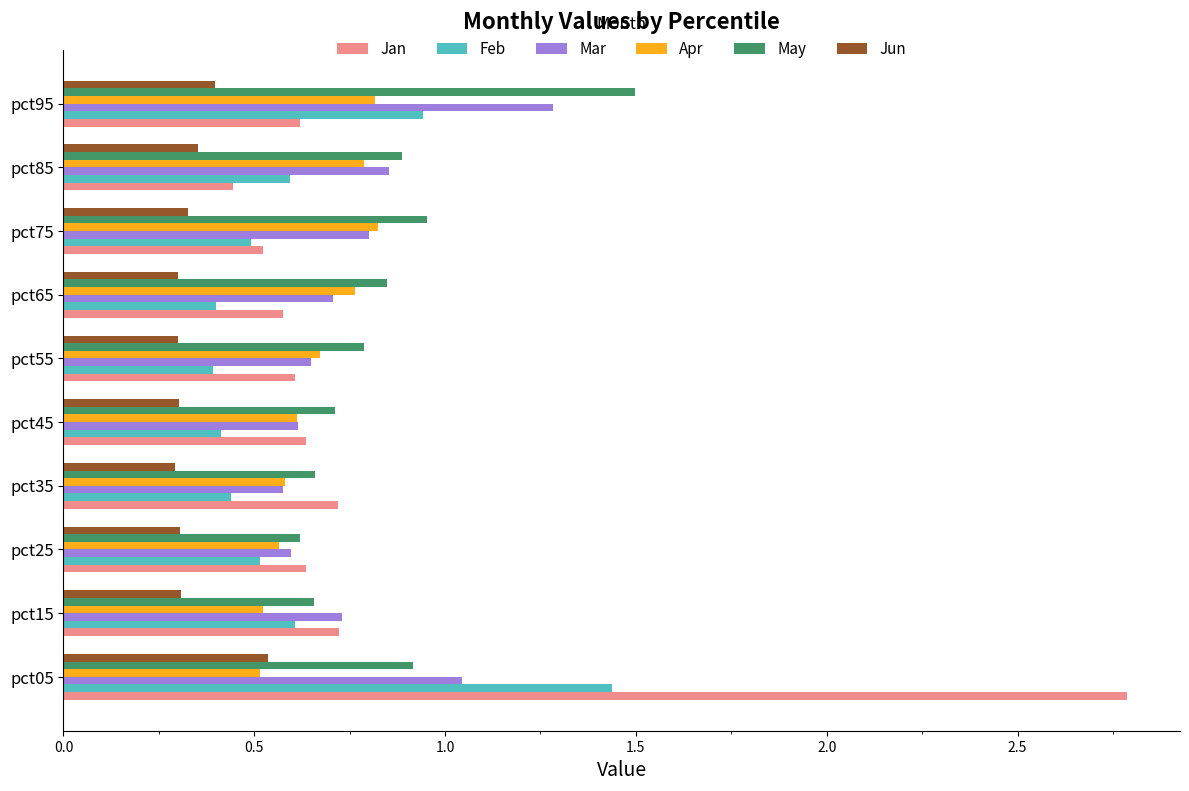

What are all the series names shown in the legend?

Jan, Feb, Mar, Apr, May, Jun